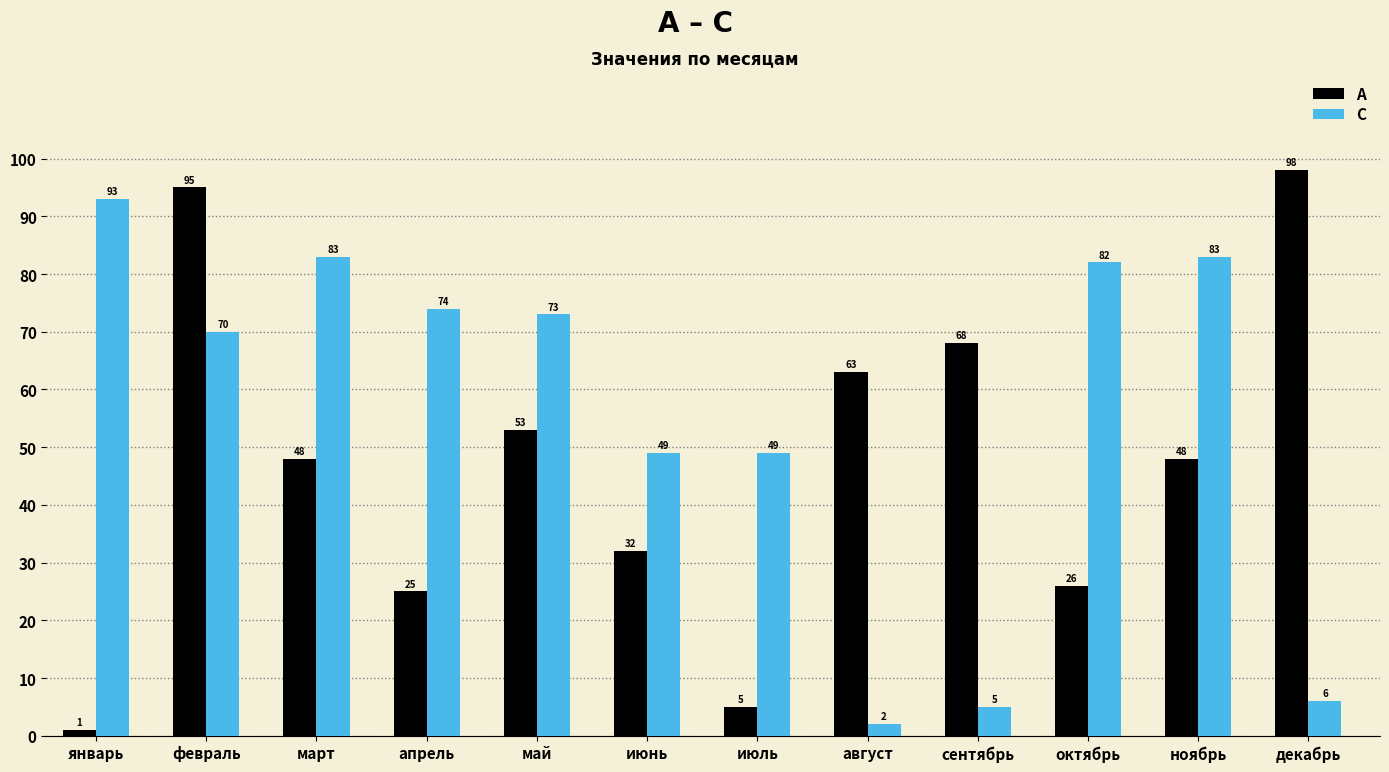

Which category has the highest value in the А series?

декабрь